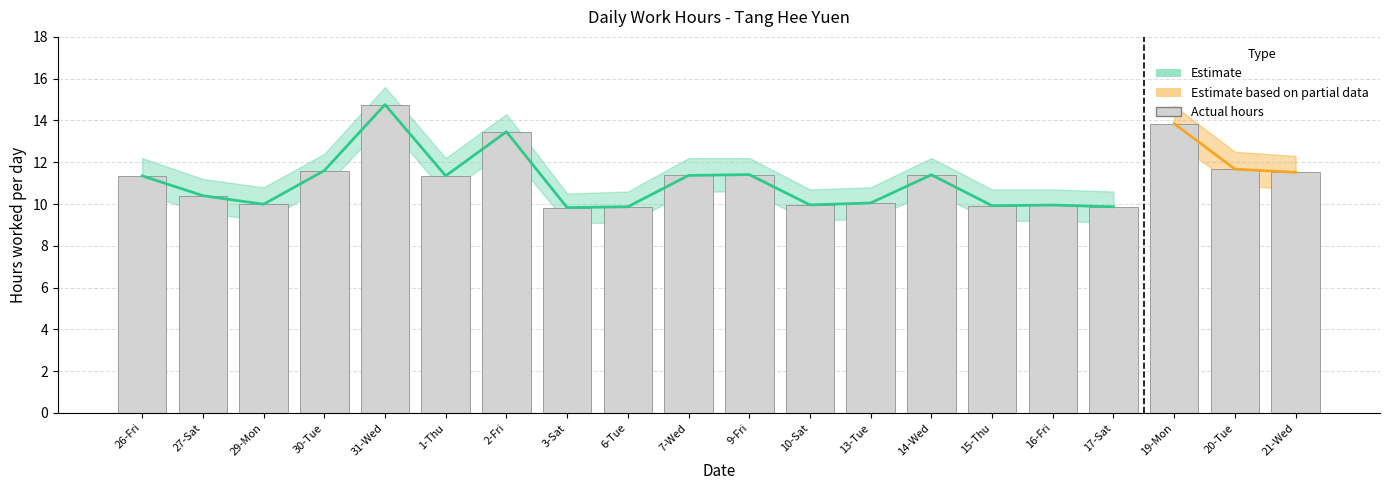

Between 3-Sat and 6-Tue, which is larger?

6-Tue